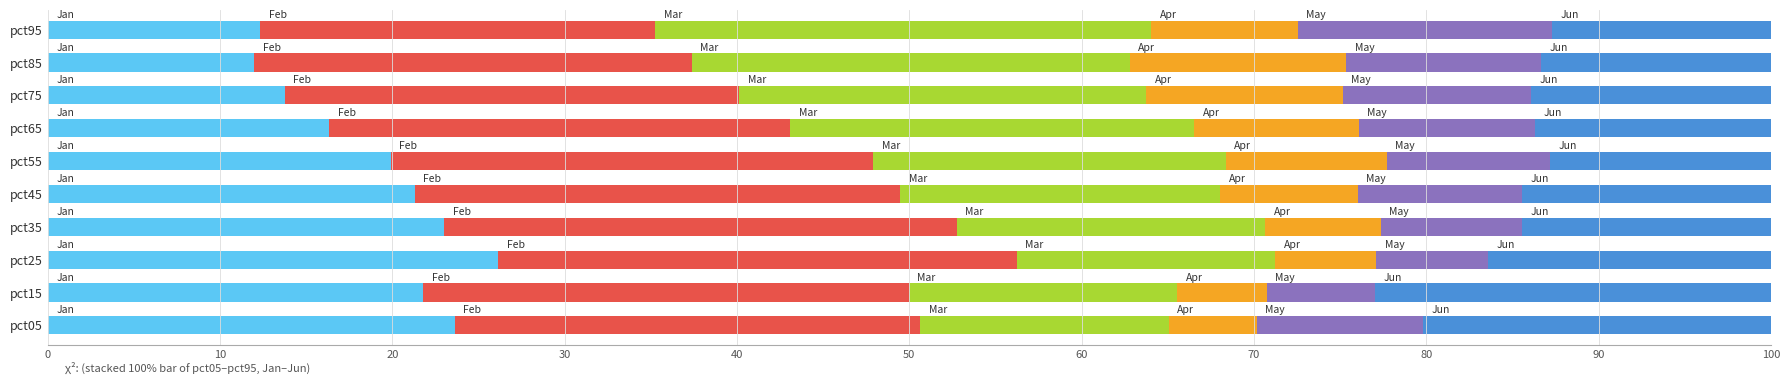

What is the total value across all series at pct05?

100.0